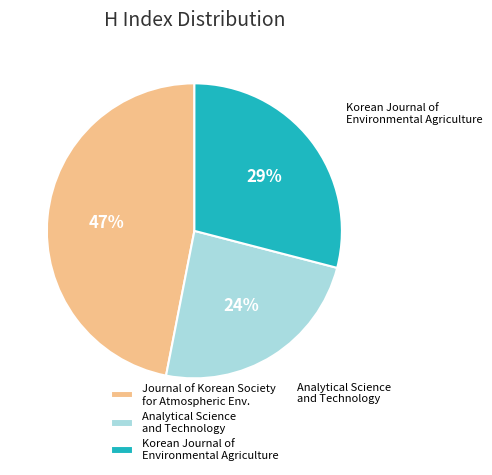

To the nearest percent, what portion does Korean Journal of Environmental Agriculture represent?

29%